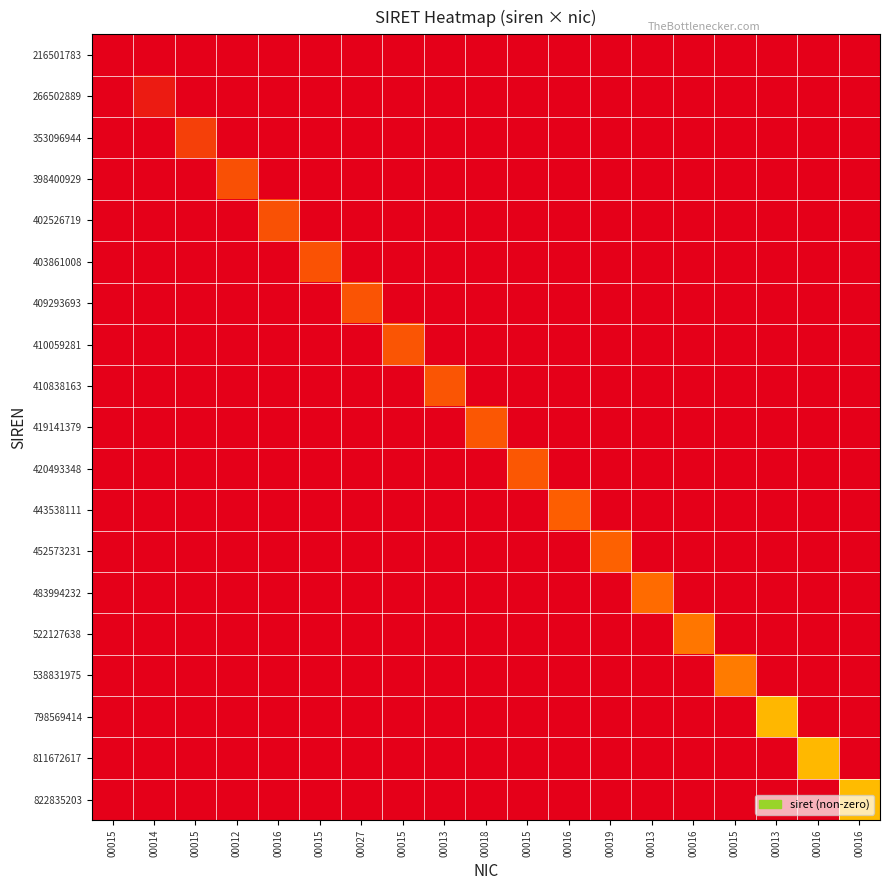

Reading left to right, extract all data points from this chart.

216501783: 00015=0.0	00014=0.0	00015=0.0	00012=0.0	00016=0.0	00015=0.0	00027=0.0	00015=0.0	00013=0.0	00018=0.0	00015=0.0	00016=0.0	00019=0.0	00013=0.0	00016=0.0	00015=0.0	00013=0.0	00016=0.0	00016=0.0
266502889: 00015=0.0	00014=0.1	00015=0.0	00012=0.0	00016=0.0	00015=0.0	00027=0.0	00015=0.0	00013=0.0	00018=0.0	00015=0.0	00016=0.0	00019=0.0	00013=0.0	00016=0.0	00015=0.0	00013=0.0	00016=0.0	00016=0.0
353096944: 00015=0.0	00014=0.0	00015=0.2	00012=0.0	00016=0.0	00015=0.0	00027=0.0	00015=0.0	00013=0.0	00018=0.0	00015=0.0	00016=0.0	00019=0.0	00013=0.0	00016=0.0	00015=0.0	00013=0.0	00016=0.0	00016=0.0
398400929: 00015=0.0	00014=0.0	00015=0.0	00012=0.3	00016=0.0	00015=0.0	00027=0.0	00015=0.0	00013=0.0	00018=0.0	00015=0.0	00016=0.0	00019=0.0	00013=0.0	00016=0.0	00015=0.0	00013=0.0	00016=0.0	00016=0.0
402526719: 00015=0.0	00014=0.0	00015=0.0	00012=0.0	00016=0.3	00015=0.0	00027=0.0	00015=0.0	00013=0.0	00018=0.0	00015=0.0	00016=0.0	00019=0.0	00013=0.0	00016=0.0	00015=0.0	00013=0.0	00016=0.0	00016=0.0
403861008: 00015=0.0	00014=0.0	00015=0.0	00012=0.0	00016=0.0	00015=0.3	00027=0.0	00015=0.0	00013=0.0	00018=0.0	00015=0.0	00016=0.0	00019=0.0	00013=0.0	00016=0.0	00015=0.0	00013=0.0	00016=0.0	00016=0.0
409293693: 00015=0.0	00014=0.0	00015=0.0	00012=0.0	00016=0.0	00015=0.0	00027=0.3	00015=0.0	00013=0.0	00018=0.0	00015=0.0	00016=0.0	00019=0.0	00013=0.0	00016=0.0	00015=0.0	00013=0.0	00016=0.0	00016=0.0
410059281: 00015=0.0	00014=0.0	00015=0.0	00012=0.0	00016=0.0	00015=0.0	00027=0.0	00015=0.3	00013=0.0	00018=0.0	00015=0.0	00016=0.0	00019=0.0	00013=0.0	00016=0.0	00015=0.0	00013=0.0	00016=0.0	00016=0.0
410838163: 00015=0.0	00014=0.0	00015=0.0	00012=0.0	00016=0.0	00015=0.0	00027=0.0	00015=0.0	00013=0.3	00018=0.0	00015=0.0	00016=0.0	00019=0.0	00013=0.0	00016=0.0	00015=0.0	00013=0.0	00016=0.0	00016=0.0
419141379: 00015=0.0	00014=0.0	00015=0.0	00012=0.0	00016=0.0	00015=0.0	00027=0.0	00015=0.0	00013=0.0	00018=0.3	00015=0.0	00016=0.0	00019=0.0	00013=0.0	00016=0.0	00015=0.0	00013=0.0	00016=0.0	00016=0.0
420493348: 00015=0.0	00014=0.0	00015=0.0	00012=0.0	00016=0.0	00015=0.0	00027=0.0	00015=0.0	00013=0.0	00018=0.0	00015=0.3	00016=0.0	00019=0.0	00013=0.0	00016=0.0	00015=0.0	00013=0.0	00016=0.0	00016=0.0
443538111: 00015=0.0	00014=0.0	00015=0.0	00012=0.0	00016=0.0	00015=0.0	00027=0.0	00015=0.0	00013=0.0	00018=0.0	00015=0.0	00016=0.3	00019=0.0	00013=0.0	00016=0.0	00015=0.0	00013=0.0	00016=0.0	00016=0.0
452573231: 00015=0.0	00014=0.0	00015=0.0	00012=0.0	00016=0.0	00015=0.0	00027=0.0	00015=0.0	00013=0.0	00018=0.0	00015=0.0	00016=0.0	00019=0.3	00013=0.0	00016=0.0	00015=0.0	00013=0.0	00016=0.0	00016=0.0
483994232: 00015=0.0	00014=0.0	00015=0.0	00012=0.0	00016=0.0	00015=0.0	00027=0.0	00015=0.0	00013=0.0	00018=0.0	00015=0.0	00016=0.0	00019=0.0	00013=0.3	00016=0.0	00015=0.0	00013=0.0	00016=0.0	00016=0.0
522127638: 00015=0.0	00014=0.0	00015=0.0	00012=0.0	00016=0.0	00015=0.0	00027=0.0	00015=0.0	00013=0.0	00018=0.0	00015=0.0	00016=0.0	00019=0.0	00013=0.0	00016=0.4	00015=0.0	00013=0.0	00016=0.0	00016=0.0
538831975: 00015=0.0	00014=0.0	00015=0.0	00012=0.0	00016=0.0	00015=0.0	00027=0.0	00015=0.0	00013=0.0	00018=0.0	00015=0.0	00016=0.0	00019=0.0	00013=0.0	00016=0.0	00015=0.4	00013=0.0	00016=0.0	00016=0.0
798569414: 00015=0.0	00014=0.0	00015=0.0	00012=0.0	00016=0.0	00015=0.0	00027=0.0	00015=0.0	00013=0.0	00018=0.0	00015=0.0	00016=0.0	00019=0.0	00013=0.0	00016=0.0	00015=0.0	00013=0.6	00016=0.0	00016=0.0
811672617: 00015=0.0	00014=0.0	00015=0.0	00012=0.0	00016=0.0	00015=0.0	00027=0.0	00015=0.0	00013=0.0	00018=0.0	00015=0.0	00016=0.0	00019=0.0	00013=0.0	00016=0.0	00015=0.0	00013=0.0	00016=0.6	00016=0.0
822835203: 00015=0.0	00014=0.0	00015=0.0	00012=0.0	00016=0.0	00015=0.0	00027=0.0	00015=0.0	00013=0.0	00018=0.0	00015=0.0	00016=0.0	00019=0.0	00013=0.0	00016=0.0	00015=0.0	00013=0.0	00016=0.0	00016=0.6